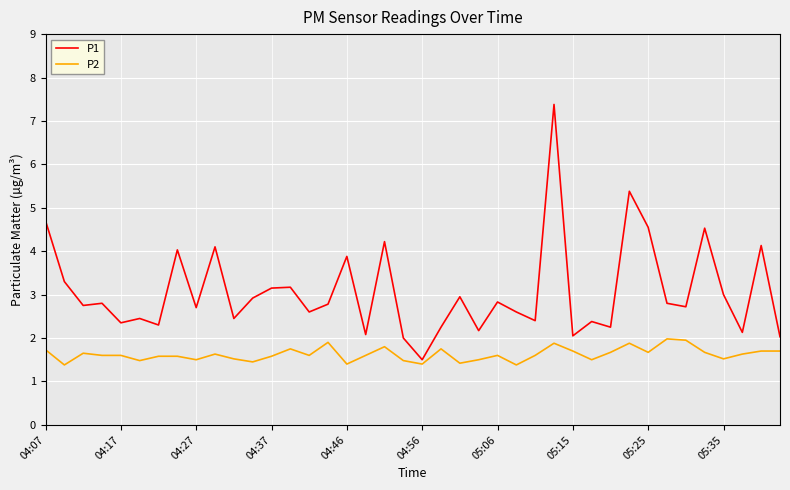

What is the maximum value for P2?

2.0